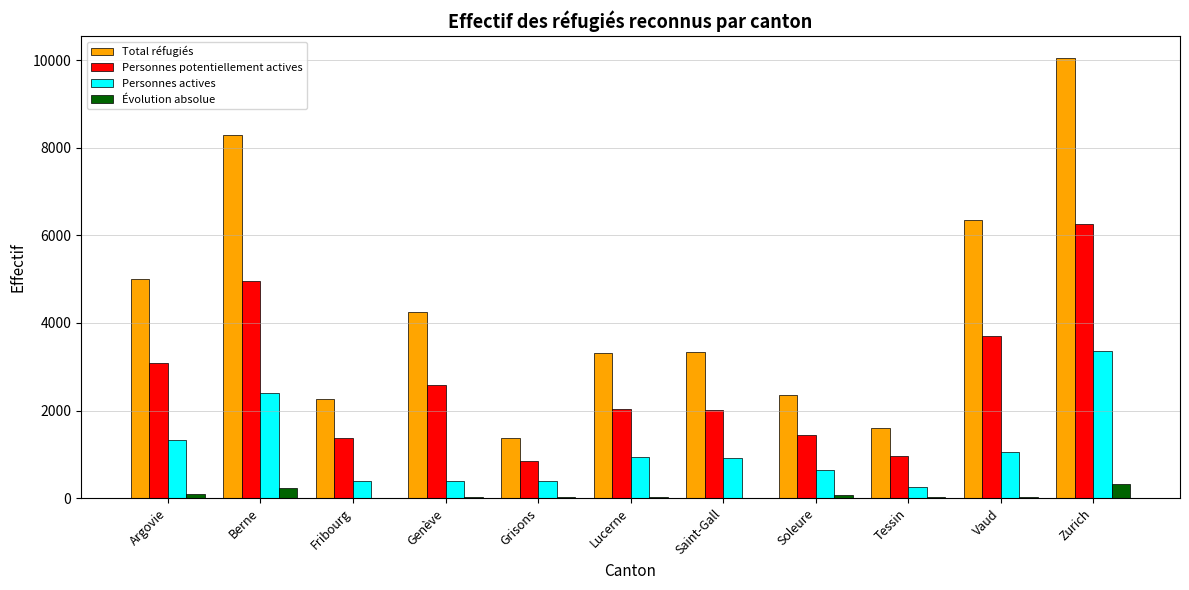

True or false: Personnes potentiellement actives has a value of 836 at Grisons.

True